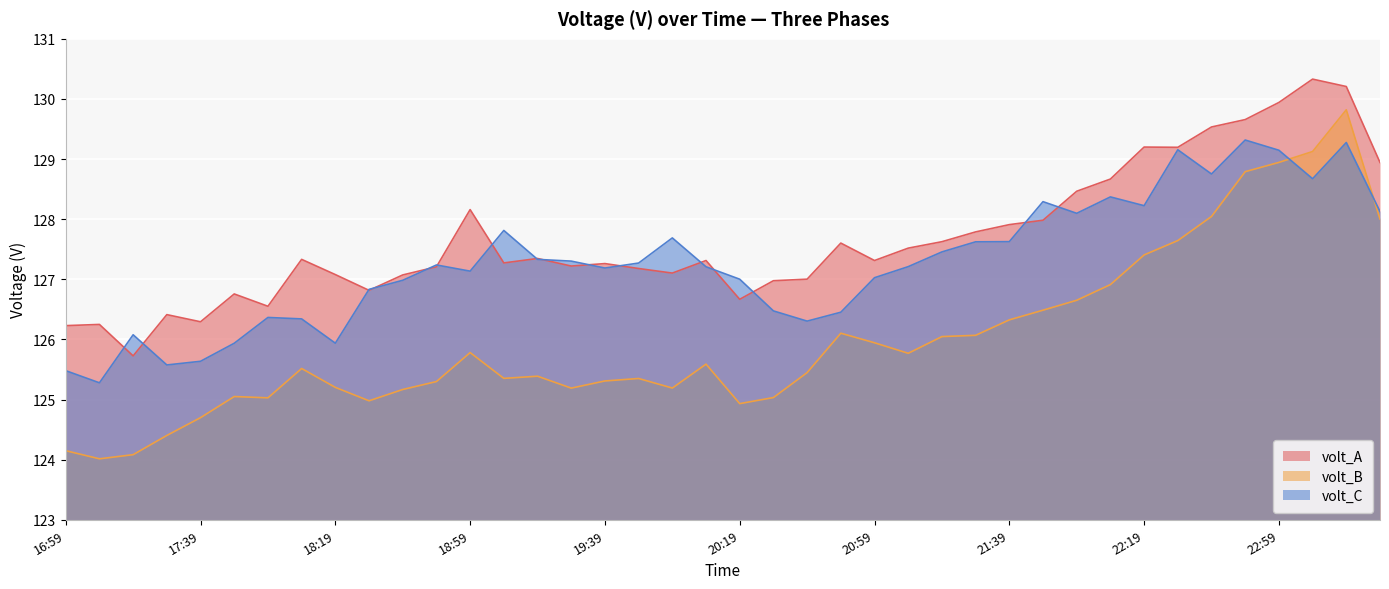

List the series in order of their peak value, lowest first.

volt_C, volt_B, volt_A